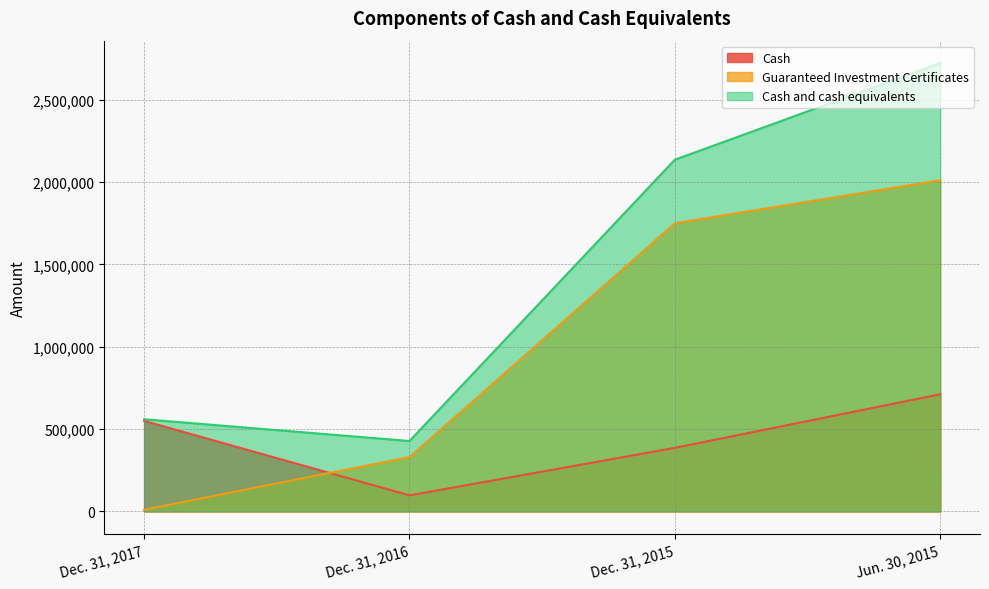

Which label corresponds to the smallest value in the chart?

Dec. 31, 2017